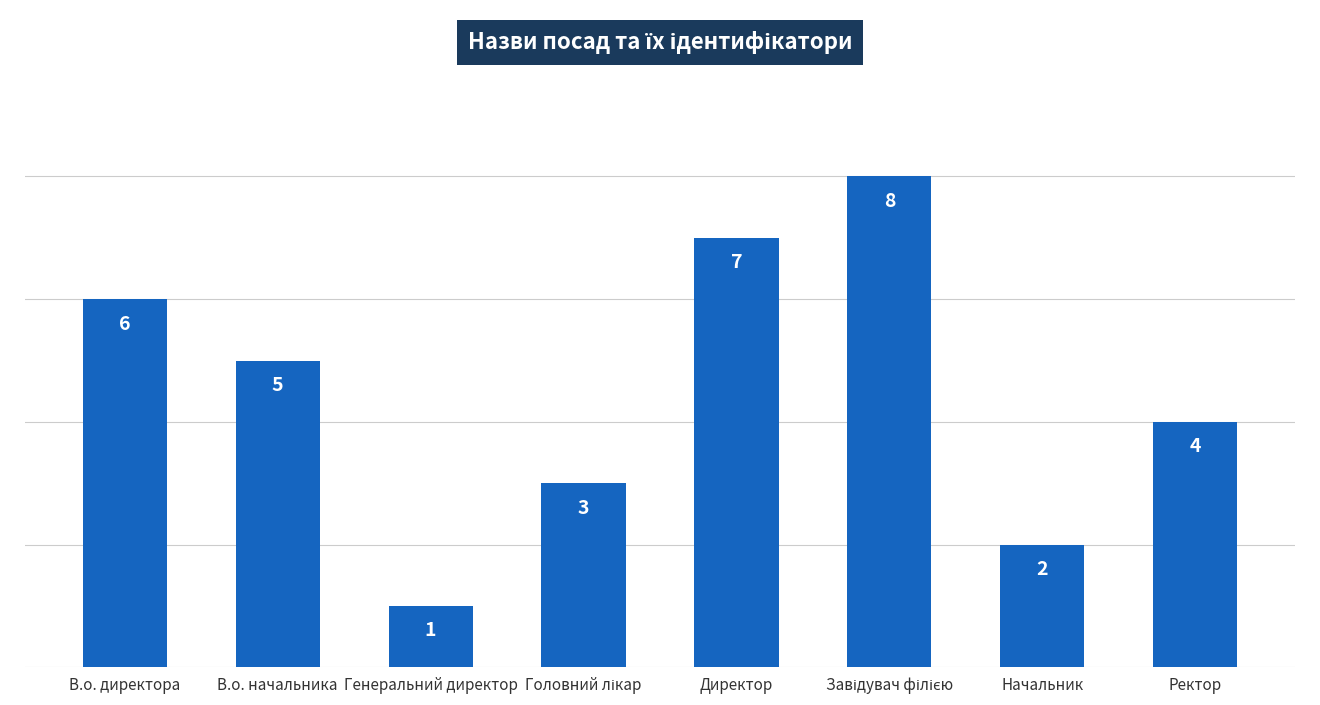

What is the maximum value shown in the chart?

8